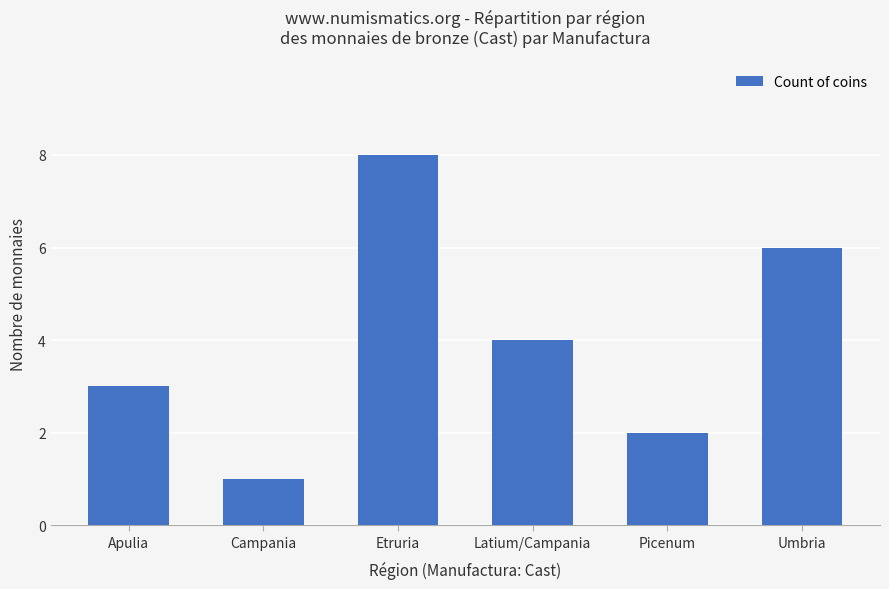

Which has a higher value, Apulia or Campania?

Apulia